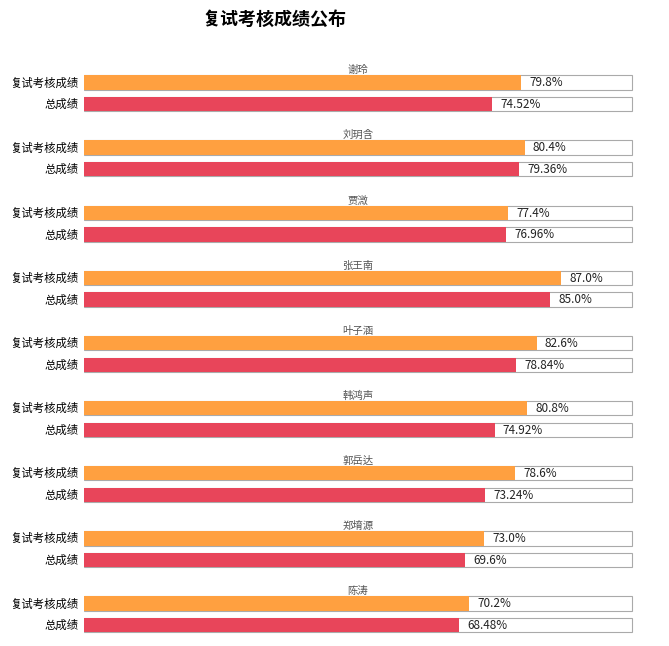

How many groups of bars are there?

9